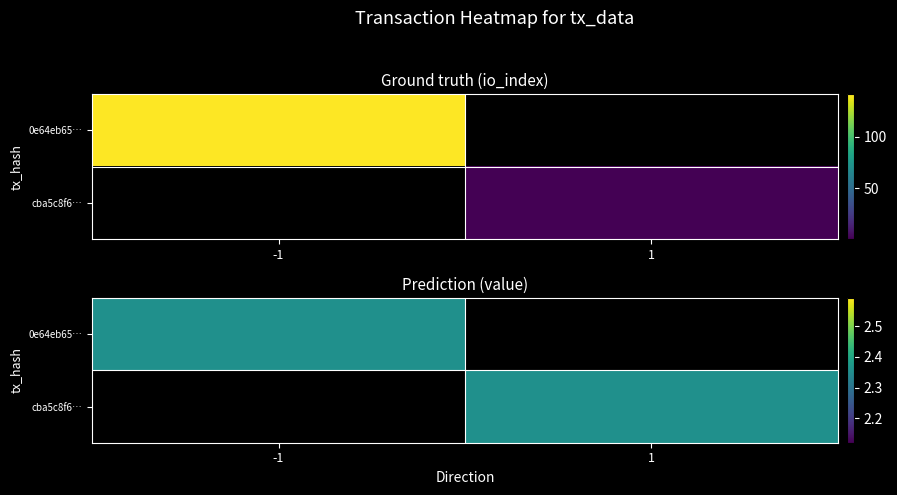

What is the maximum value for 0e64eb650368e4f31e913e73be95a7eca6d2a51?

141